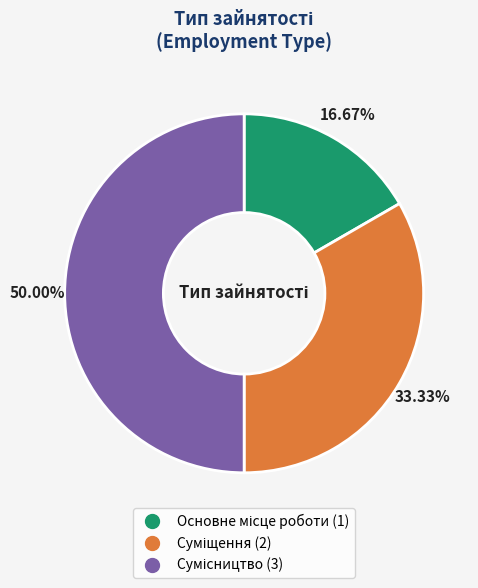

Combined, what portion of the pie is Сумісництво and Основне місце роботи?

66.7%